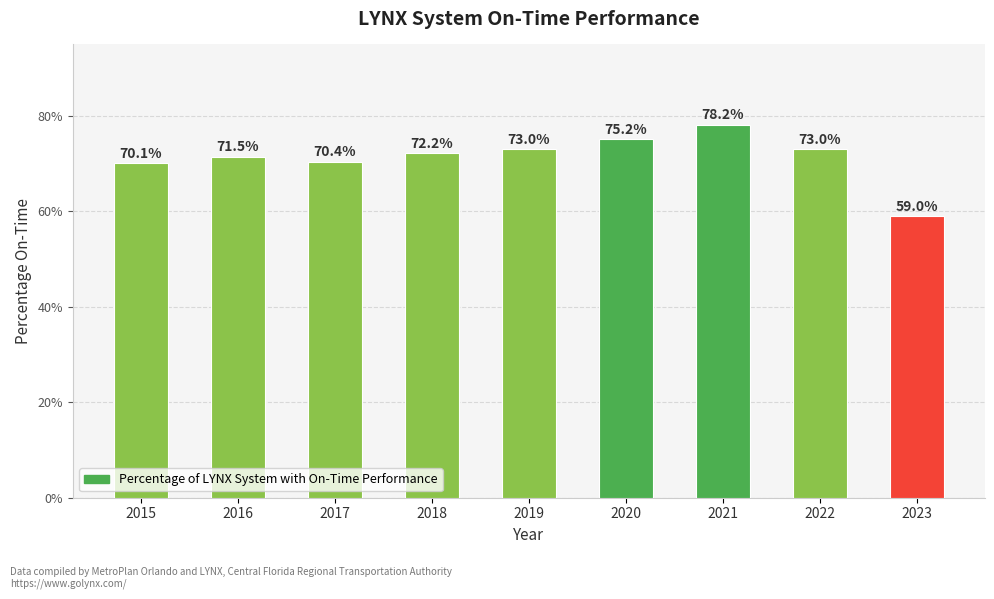

List the labels in order of value, smallest first.

2023, 2015, 2017, 2016, 2018, 2019, 2022, 2020, 2021